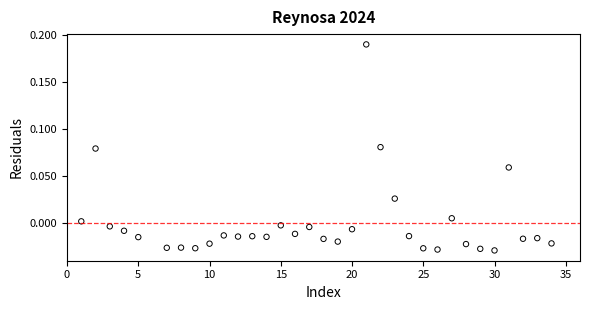

What is the range of X values (max minus min)?

33.0